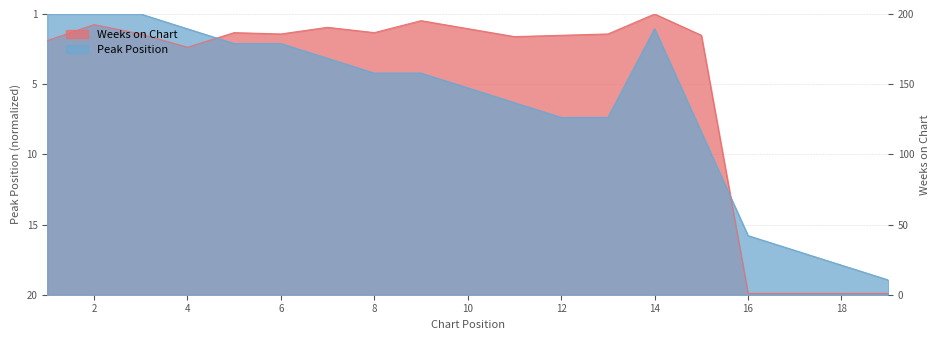

Rank the series by their maximum value, from lowest to highest.

Peak Position, Weeks on Chart